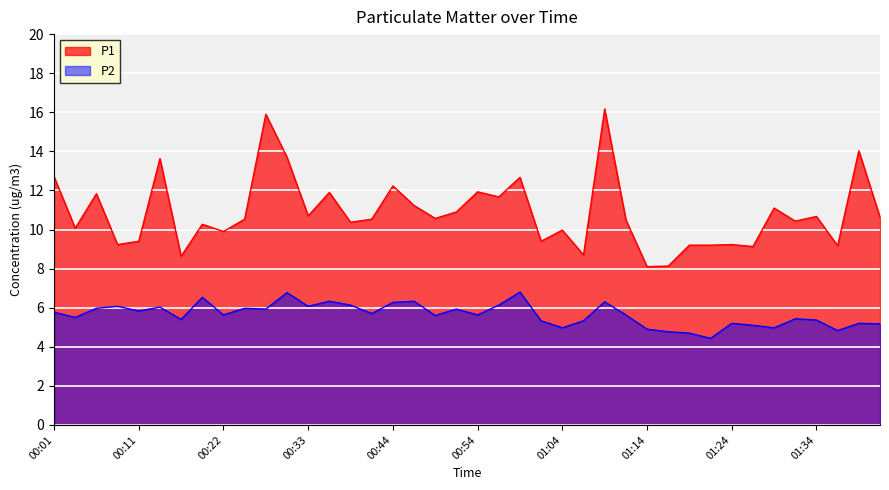

What is the label of the 20th point from the left?

00:52